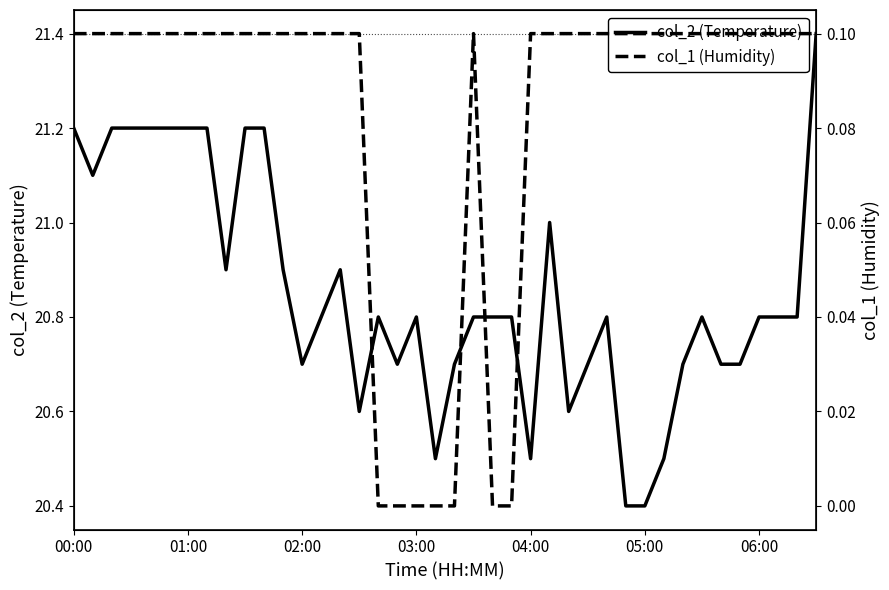

True or false: col_1 (Humidity) and col_2 (Temperature) intersect in this chart.

False